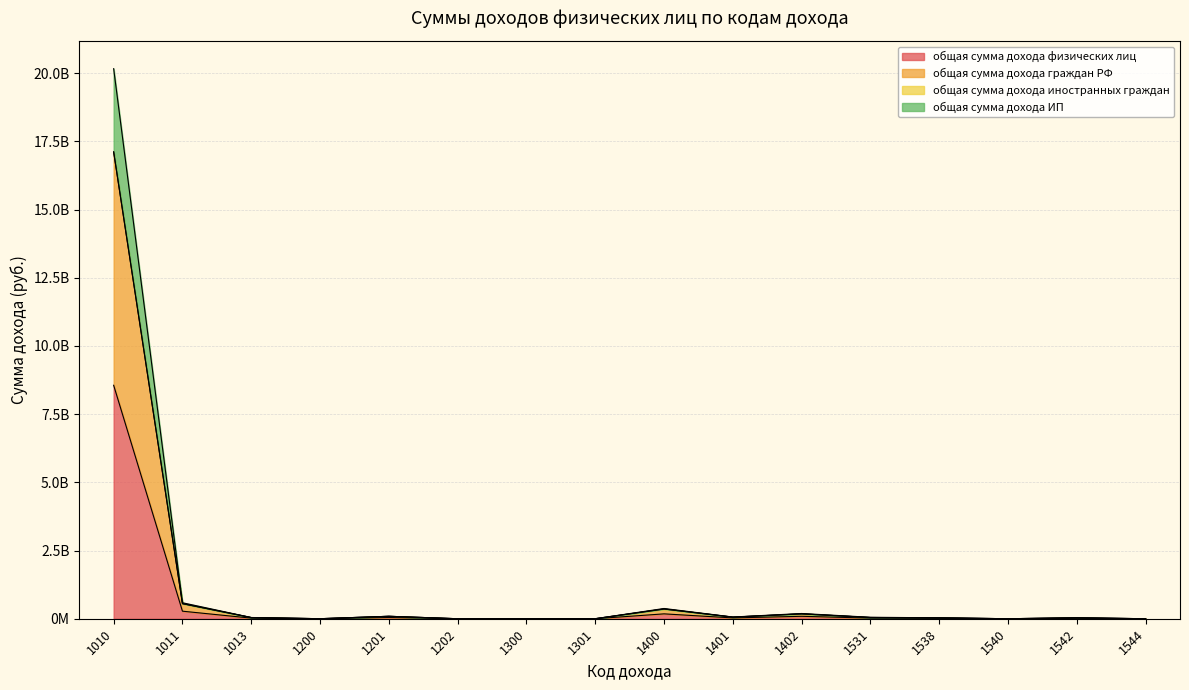

The общая сумма дохода ИП series shows 13794 at 1544. True or false?

True